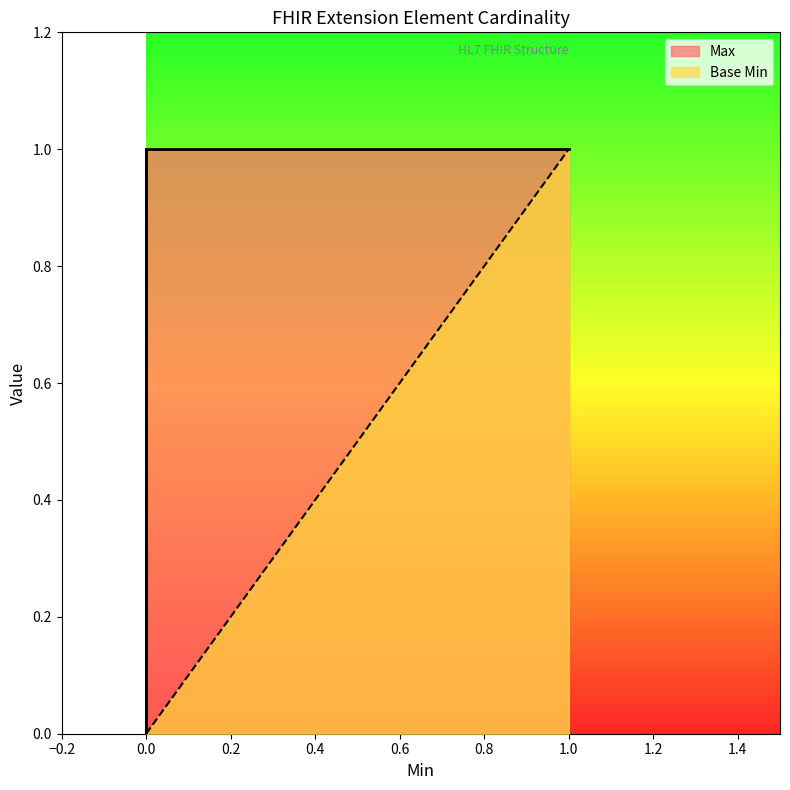

Is it true that the value at 0 is 1?

True